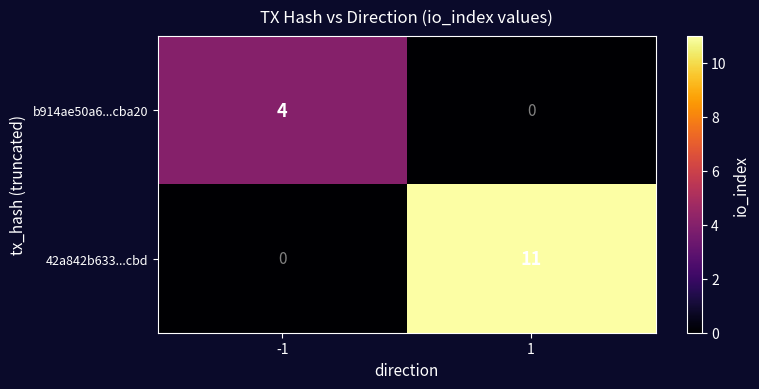

What is the average value of the 42a842b633...cbd series?

6